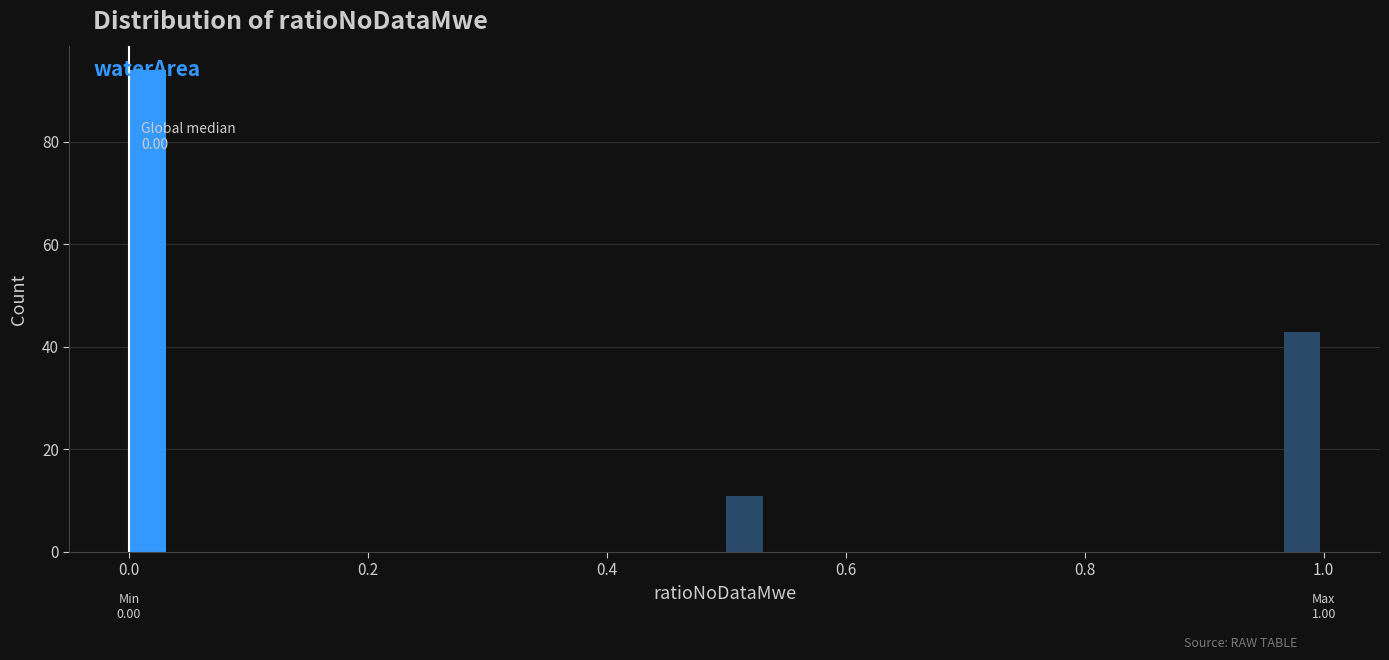

Read against the x-axis, roughly where is the centre of the tallest bar?

0.02